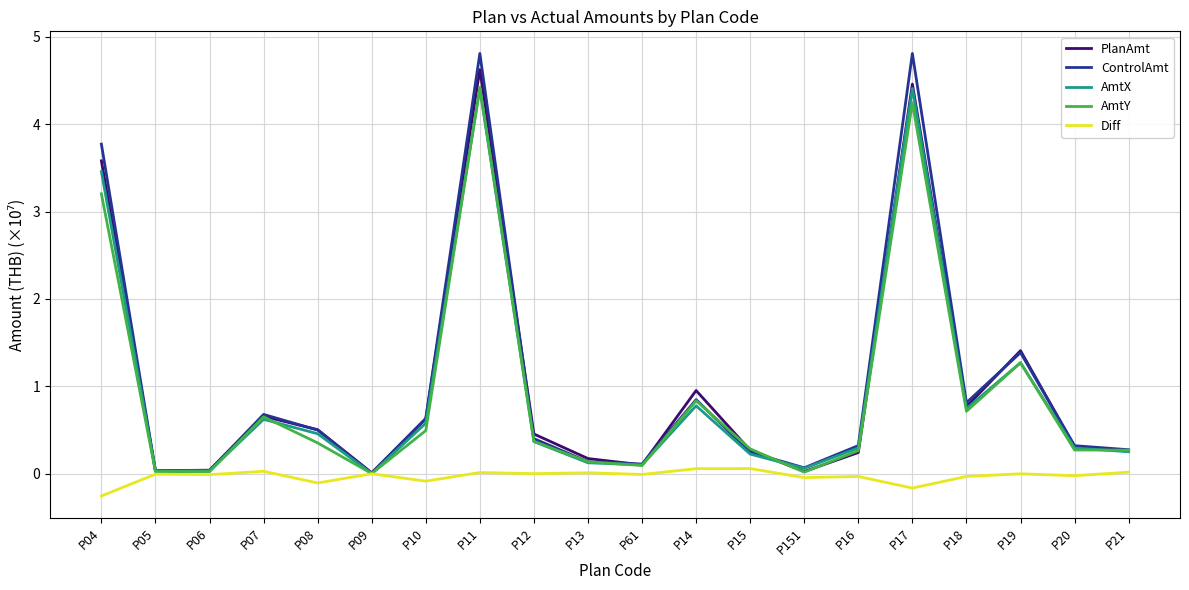

True or false: AmtY and AmtX cross at least once.

True